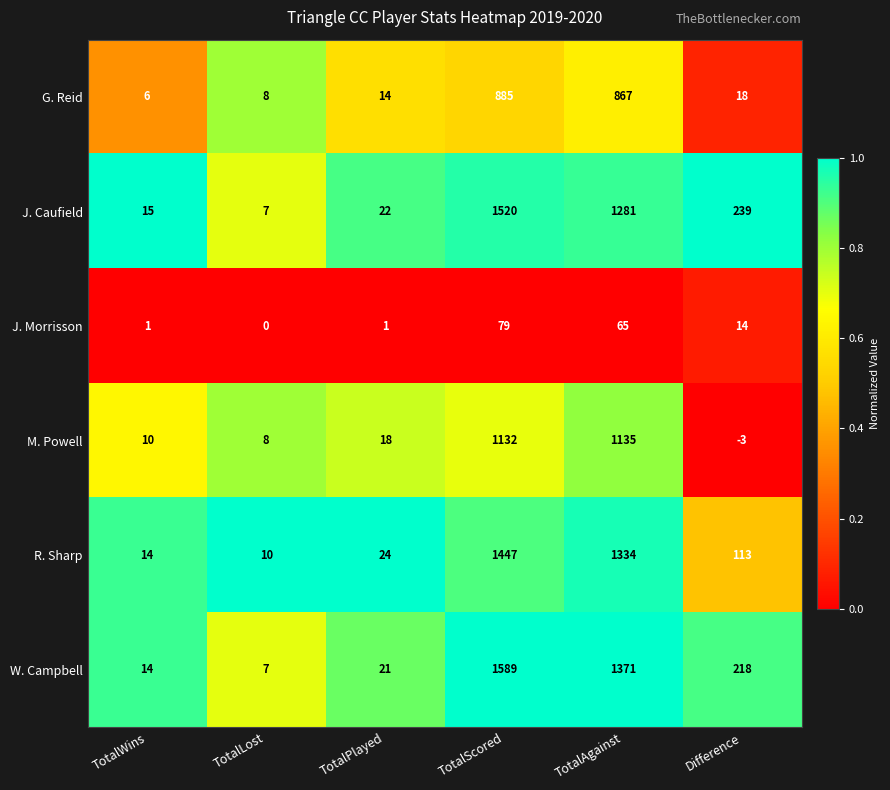

What is the difference between the maximum and minimum values in the G. Reid series?

879